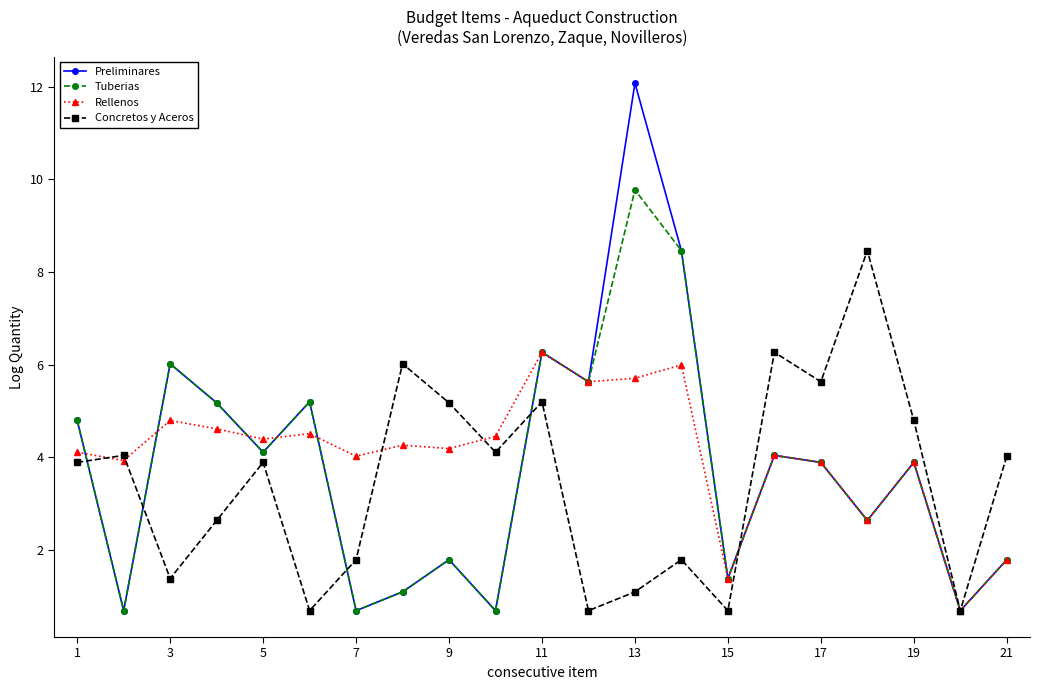

List the series in order of their peak value, highest first.

Preliminares, Tuberias, Concretos y Aceros, Rellenos